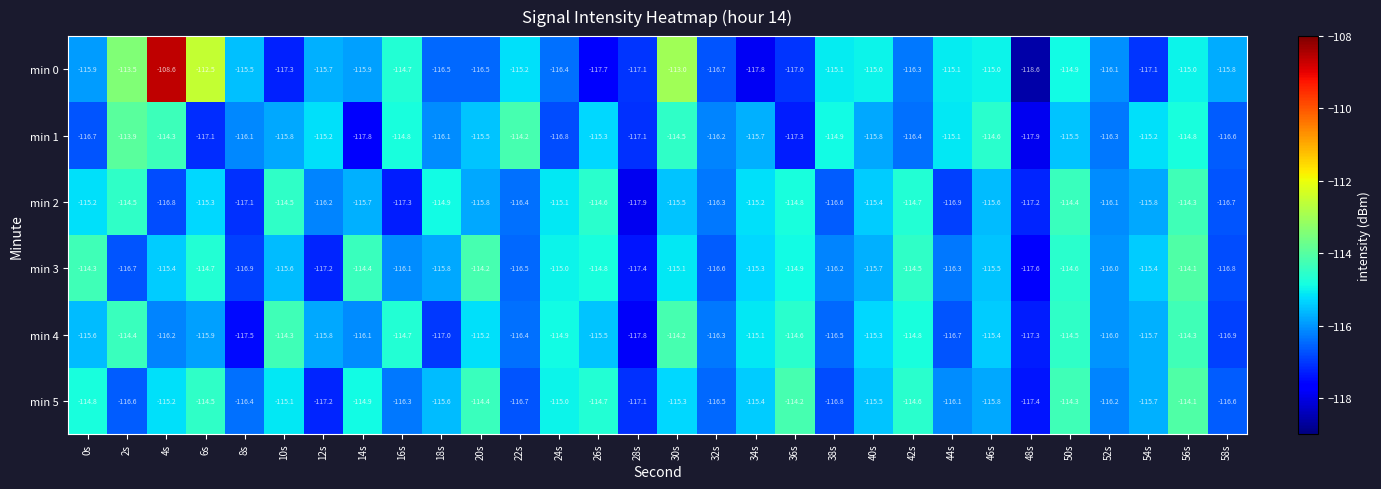

Between 4s and 28s, which series saw the biggest shift?

min 0